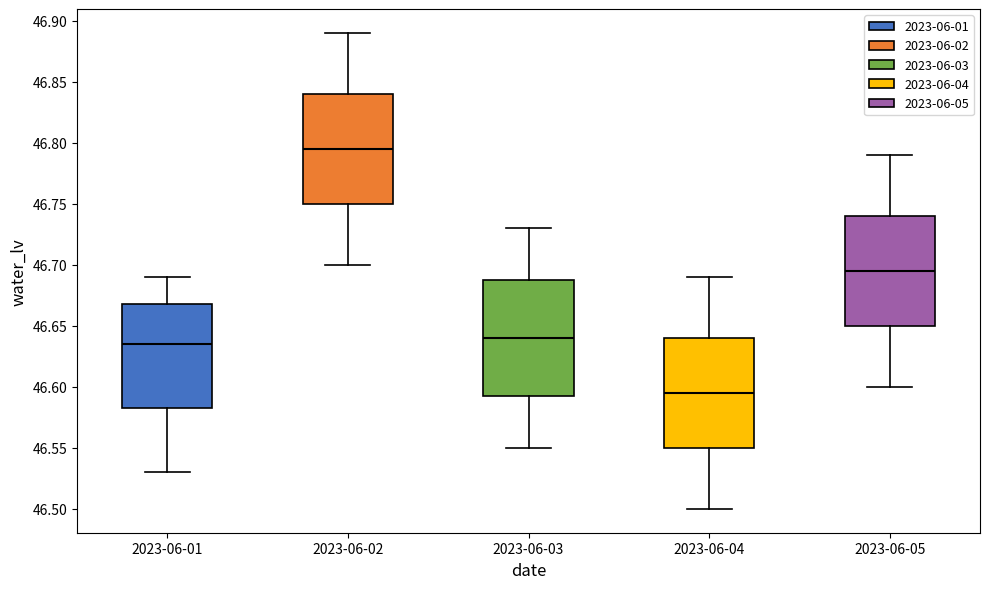

Where does the upper whisker of the box for 2023-06-04 end on the y-axis? The values are not printed on the chart, so give them approximately, as read against the axis.

46.690